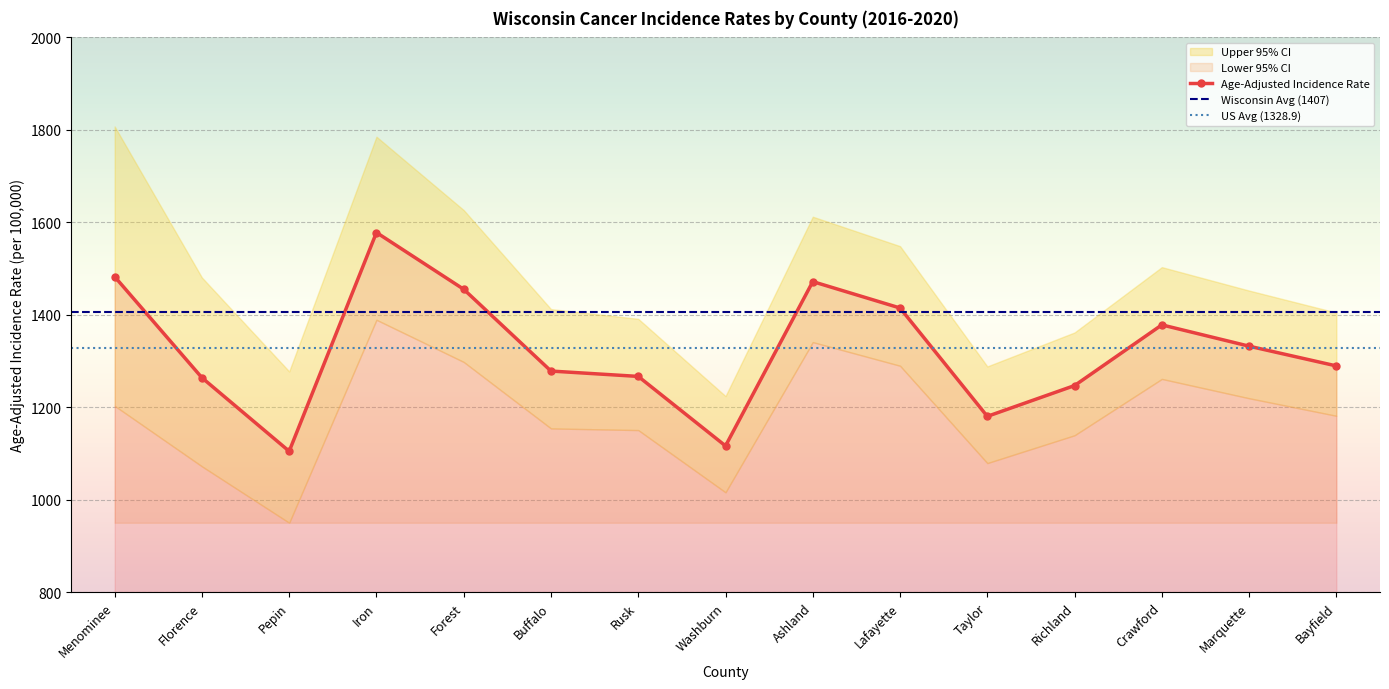

Which series has the widest spread of values?

Upper 95% CI